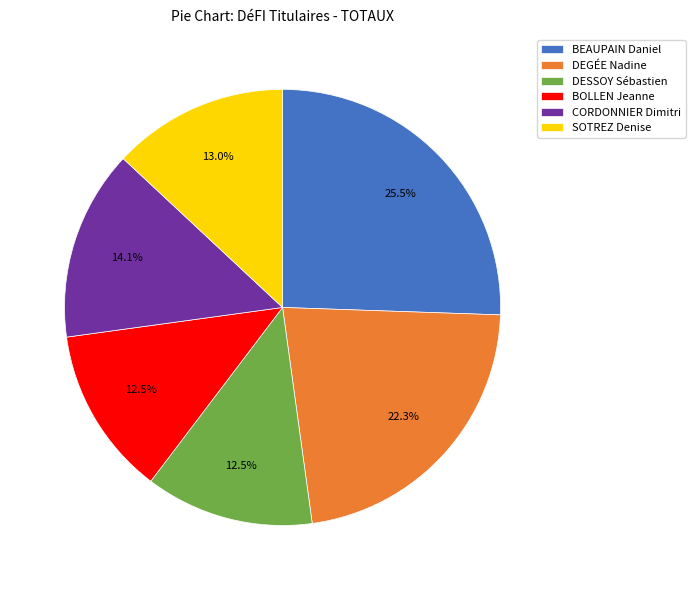

To the nearest percent, what percentage of the pie is CORDONNIER Dimitri?

14%